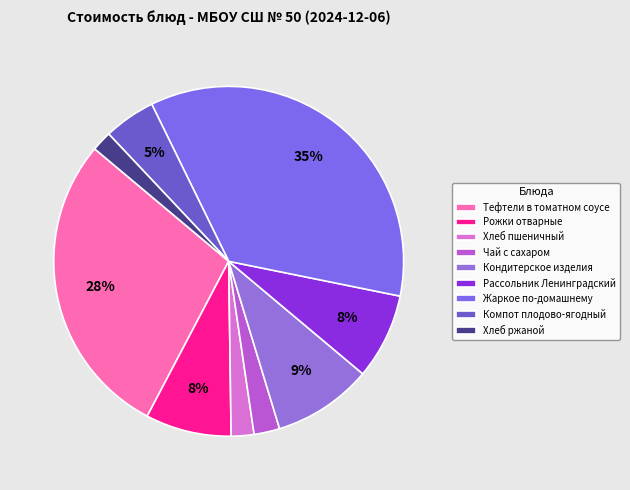

To the nearest percent, what percentage of the pie is Компот плодово-ягодный?

5%